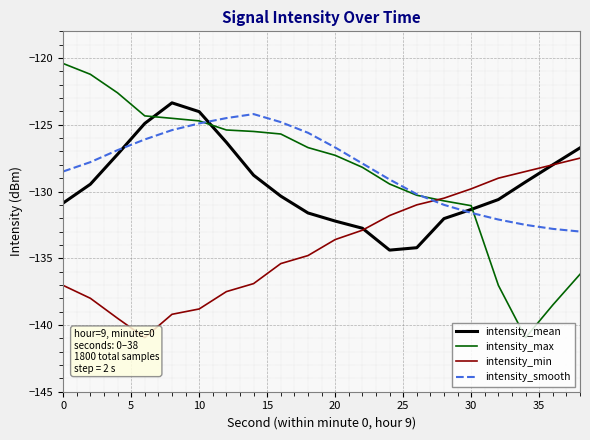

What is the minimum value for intensity_smooth?

-133.0